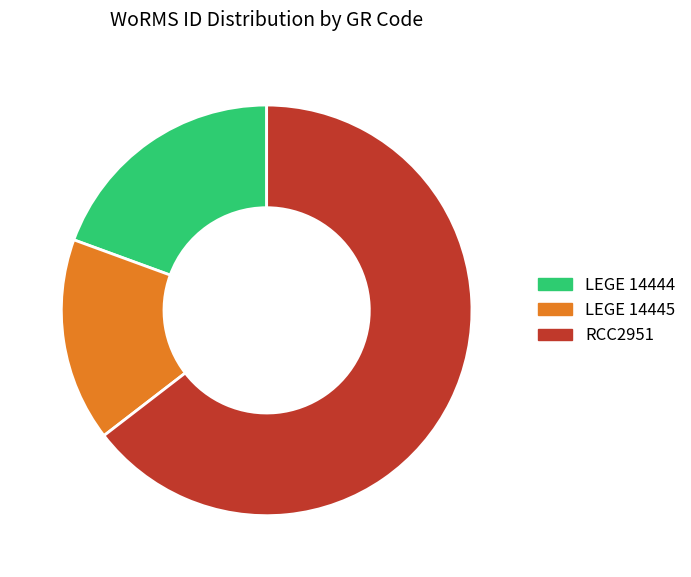

Approximately how many times larger is the value at LEGE 14444 compared to RCC2951?

0.3